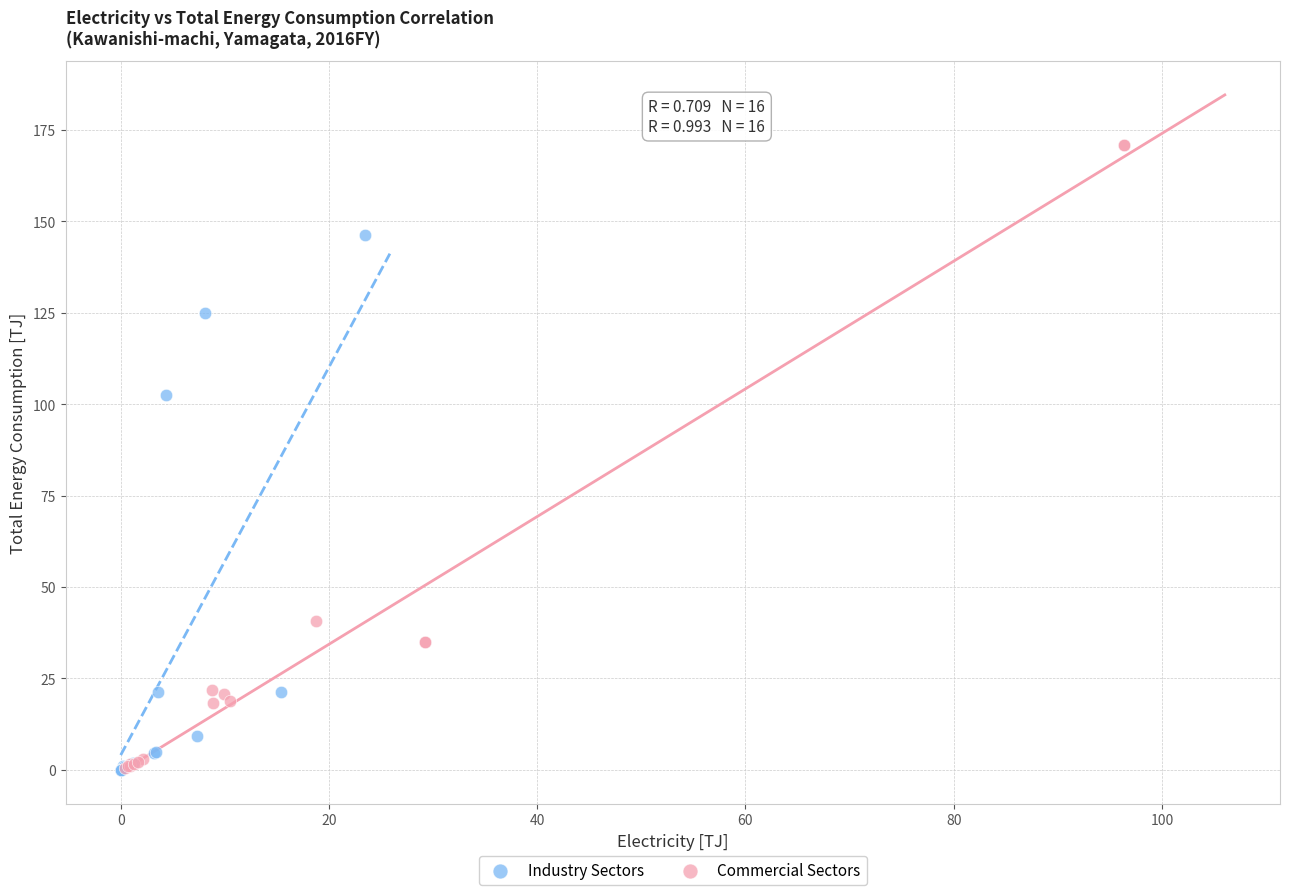

Which series has the largest Y range (max minus min)?

Commercial Sectors